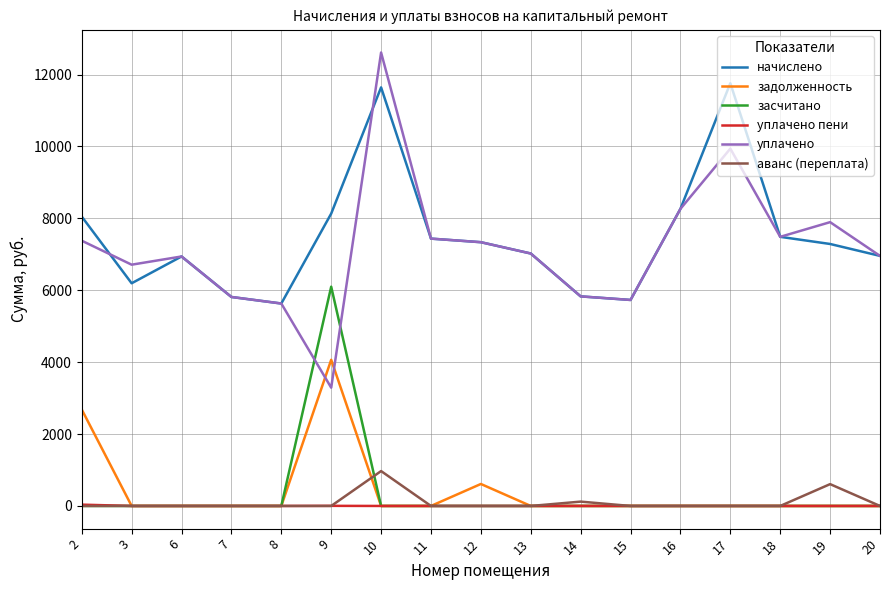

Between 14 and 19, which series saw the biggest shift?

уплачено